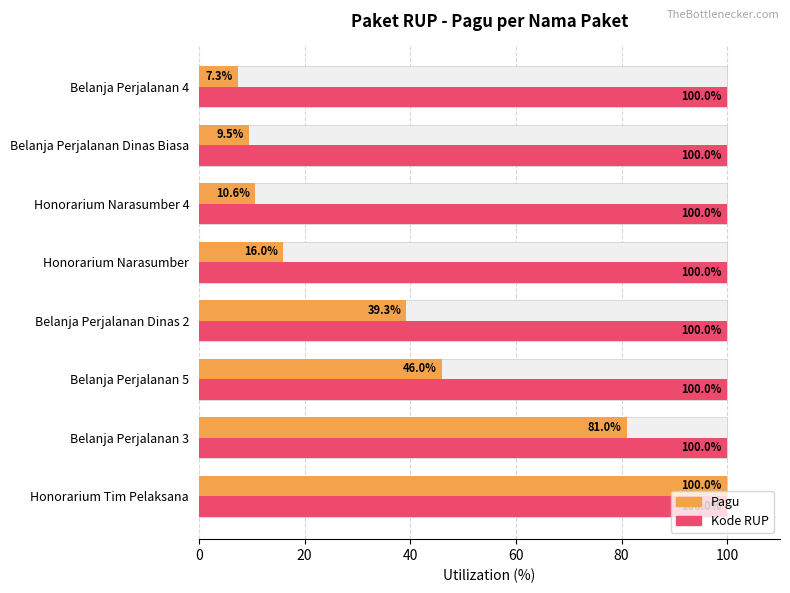

Which series has the largest total across all categories?

Kode RUP